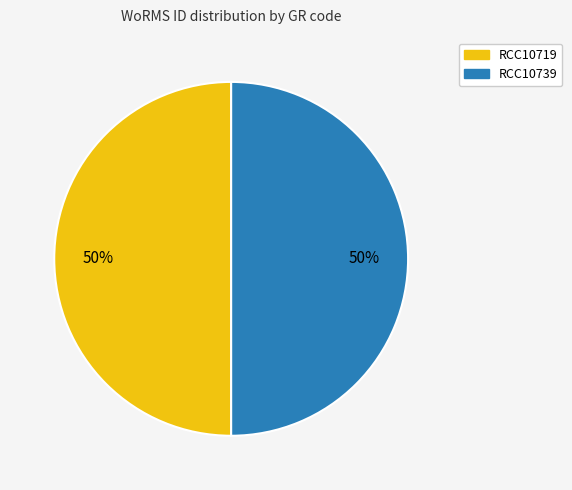

To the nearest percent, what portion does RCC10739 represent?

50%